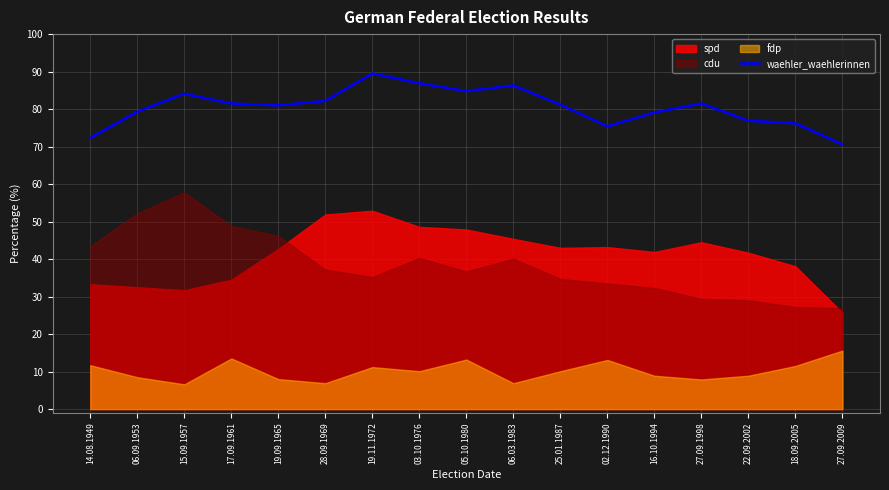

Reading left to right, what are all the values shown in this chart?

14.08.1949=72.3	06.09.1953=79.3	15.09.1957=84.1	17.09.1961=81.5	19.09.1965=81.0	28.09.1969=82.2	19.11.1972=89.5	03.10.1976=86.9	05.10.1980=84.8	06.03.1983=86.3	25.01.1987=81.2	02.12.1990=75.4	16.10.1994=79.1	27.09.1998=81.5	22.09.2002=76.9	18.09.2005=76.2	27.09.2009=70.6